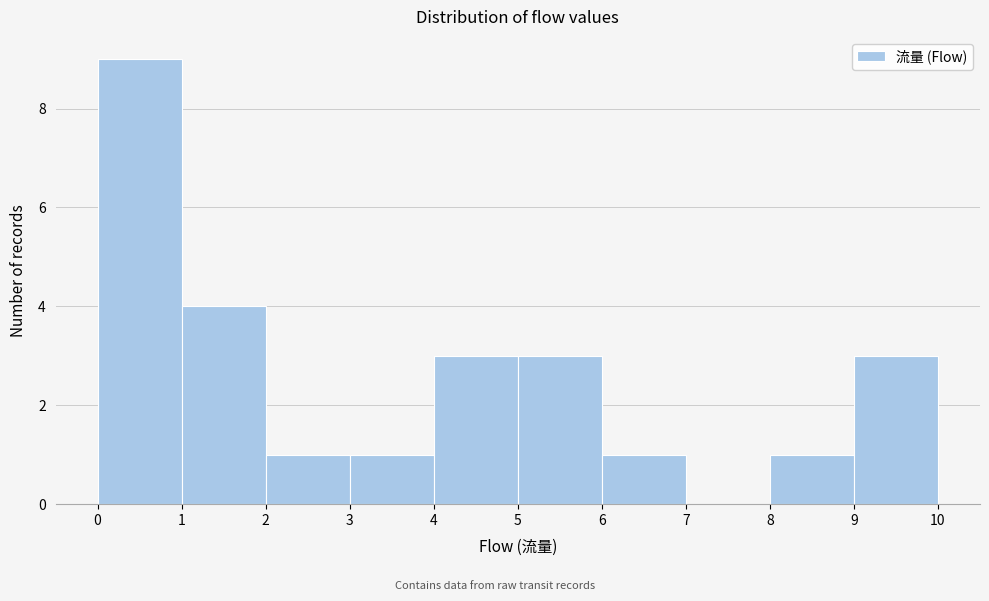

Reading left to right, transcribe this chart: for each bar, give the range it covers on the x-axis and its height. The values are not printed on the chart, so give them approximately, as read against the axis.

0 to 1: 9
1 to 2: 4
2 to 3: 1
3 to 4: 1
4 to 5: 3
5 to 6: 3
6 to 7: 1
7 to 8: 0
8 to 9: 1
9 to 10: 3